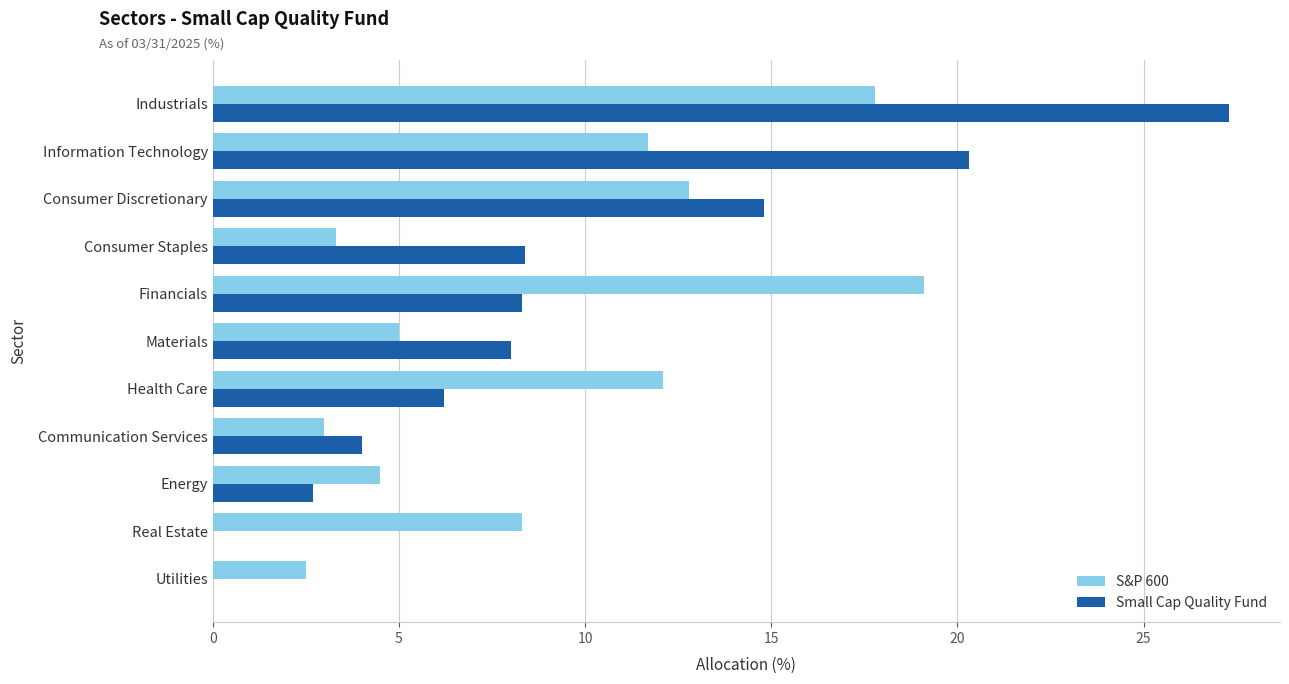

What is the sum of all Small Cap Quality Fund values?

100.0